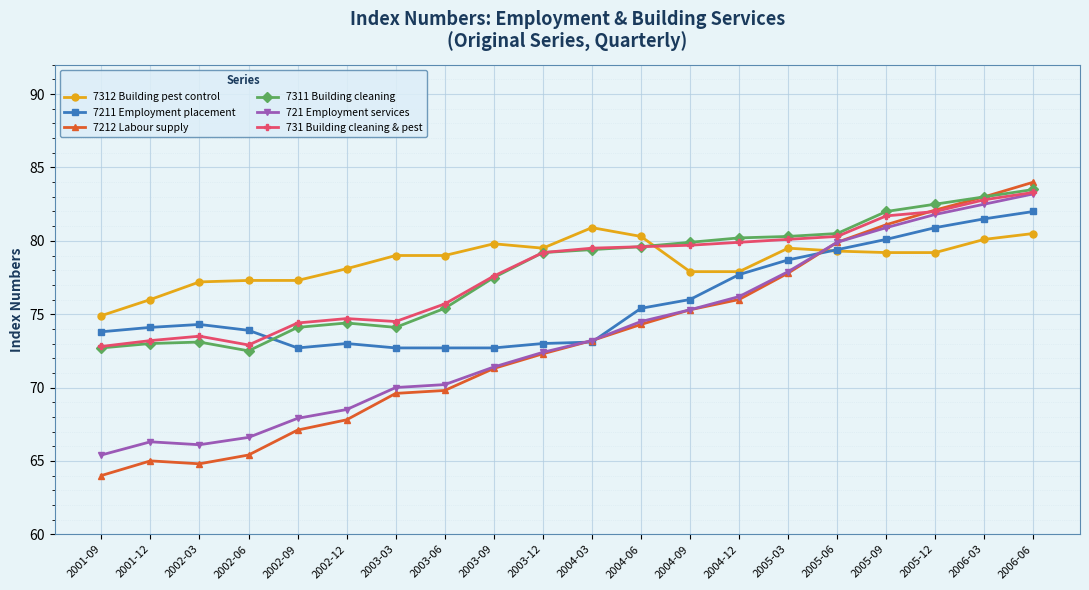

True or false: 7311 Building cleaning has more than 1 interior local peaks.

True